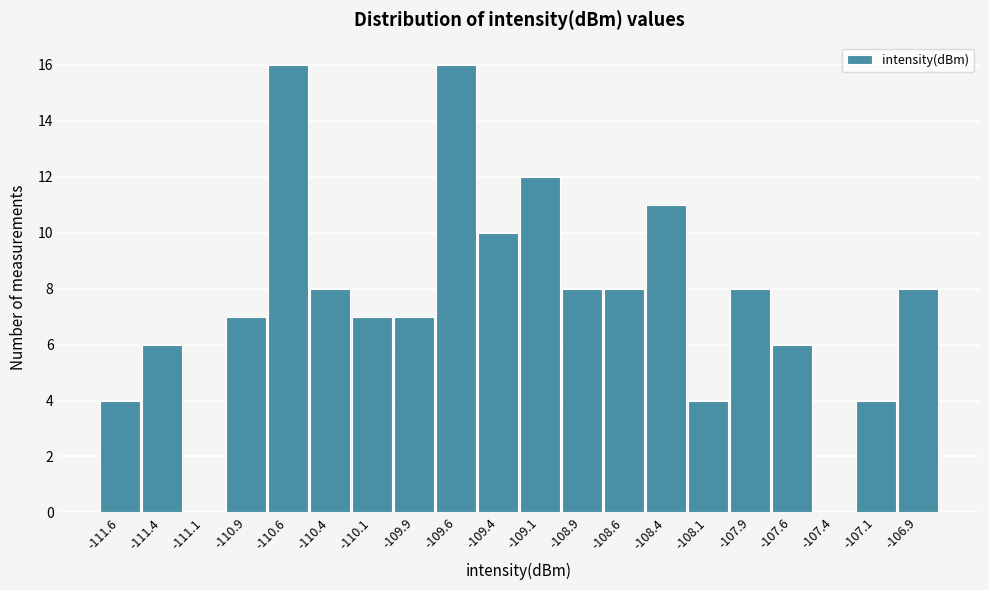

Reading left to right, list every bar in this chart as the range it spans on the x-axis followed by its height. Neither the bar edges nor the heights are printed on the chart, so give them approximately, as read against the axes.

-111.75 to -111.50: 4
-111.50 to -111.25: 6
-111.25 to -111.00: 0
-111.00 to -110.75: 7
-110.75 to -110.50: 16
-110.50 to -110.25: 8
-110.25 to -110.00: 7
-110.00 to -109.75: 7
-109.75 to -109.50: 16
-109.50 to -109.25: 10
-109.25 to -109.00: 12
-109.00 to -108.75: 8
-108.75 to -108.50: 8
-108.50 to -108.25: 11
-108.25 to -108.00: 4
-108.00 to -107.75: 8
-107.75 to -107.50: 6
-107.50 to -107.25: 0
-107.25 to -107.00: 4
-107.00 to -106.75: 8